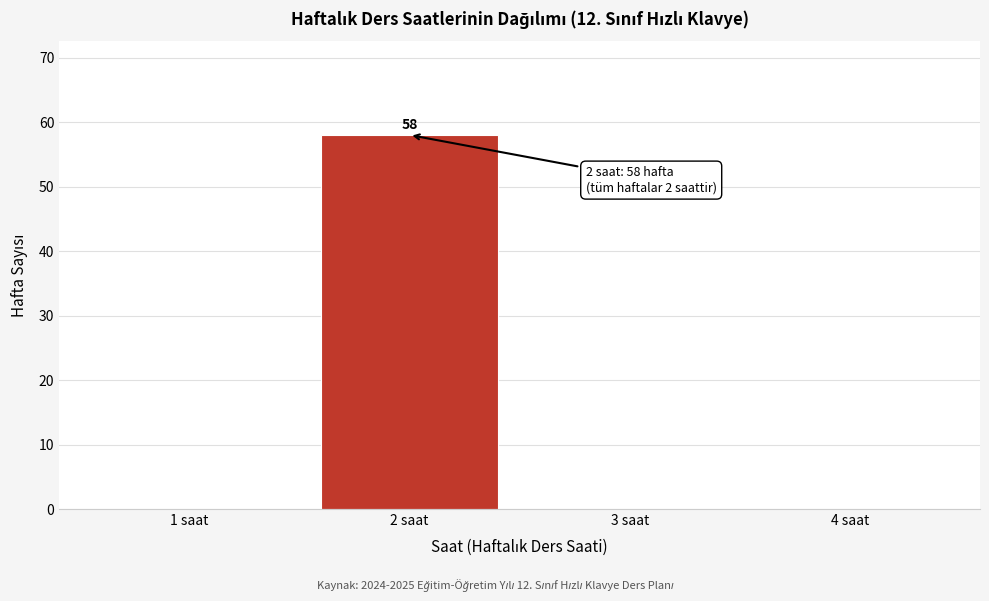

Over which range of the x-axis is the bar tallest?

1.5 to 2.5